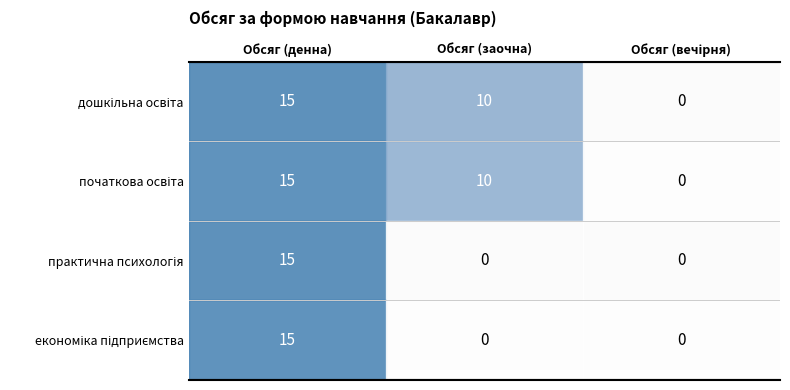

At which category is the sum across all series the highest?

Обсяг (денна)